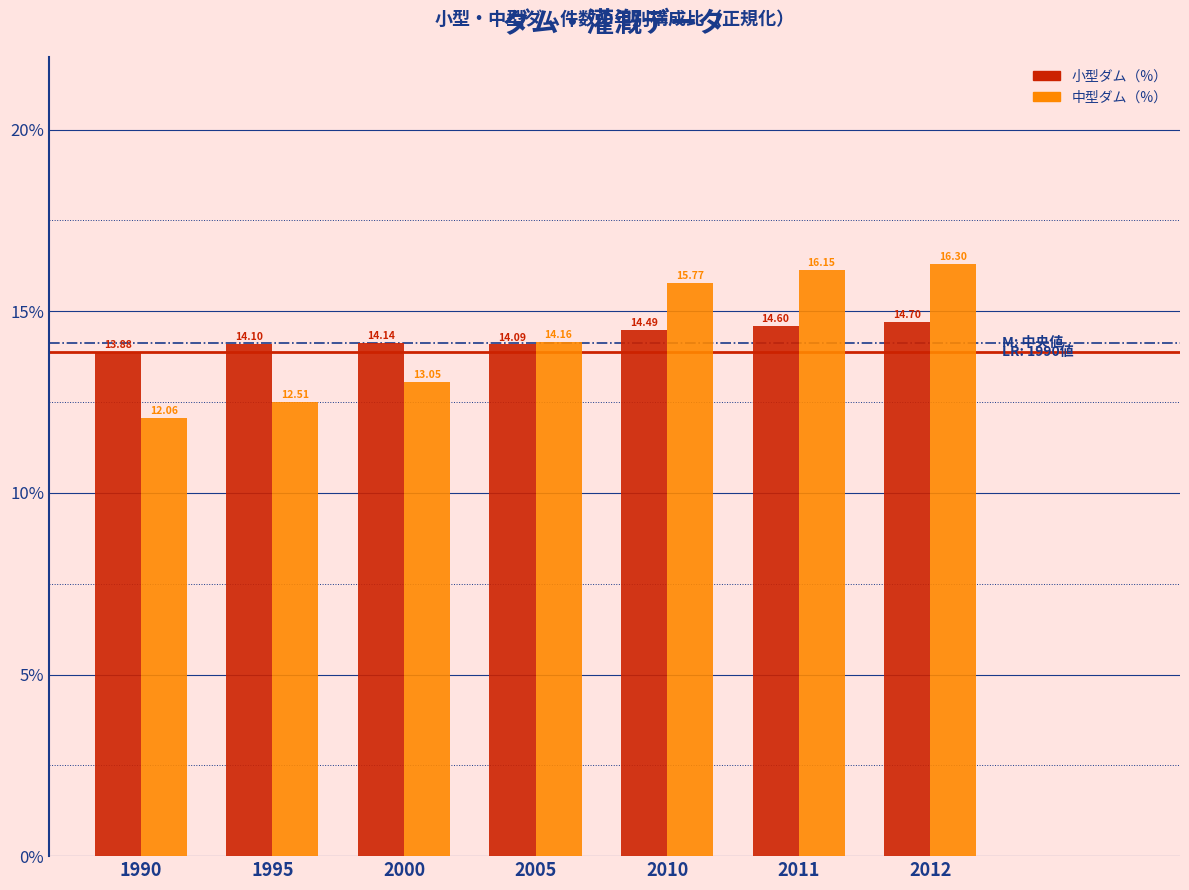

What is the spread (max minus min) of values at 2010?

1.3